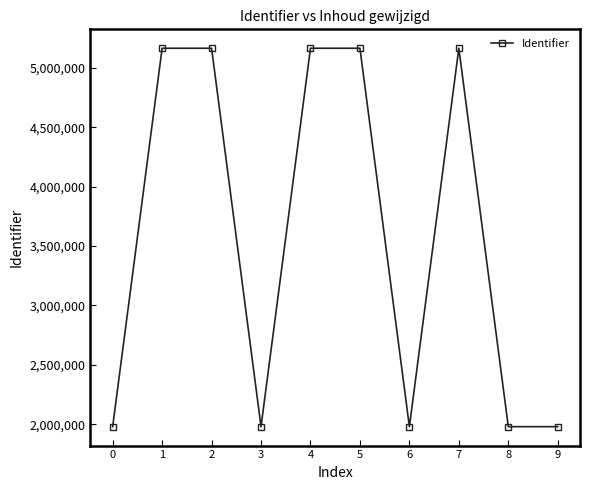

What is the difference between the second highest and minimum values?

3186328